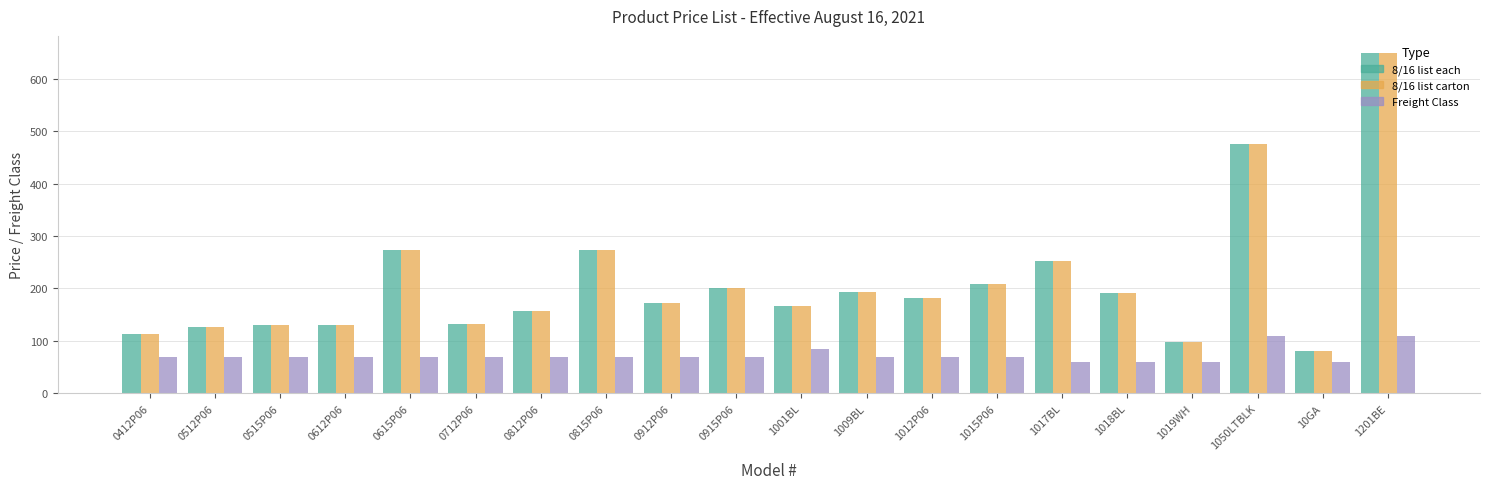

What is the sum of the 8/16 list each values at 1201BE and 0915P06?

850